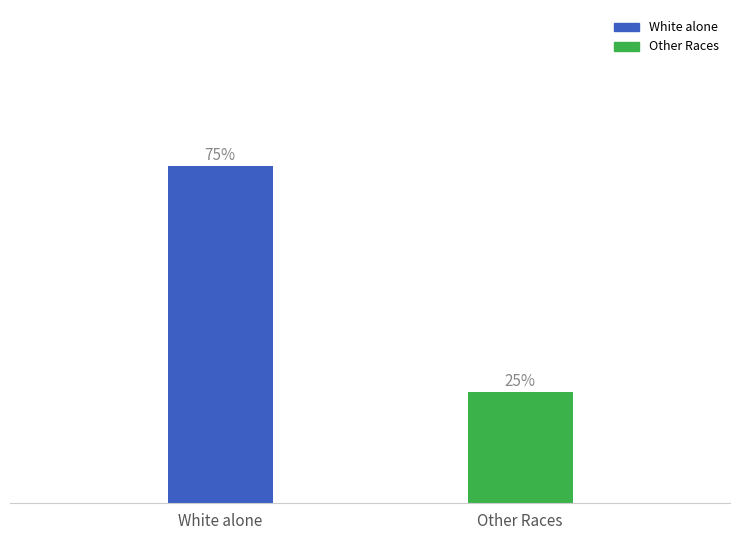

True or false: the data shows 42.8 at Other Races.

False